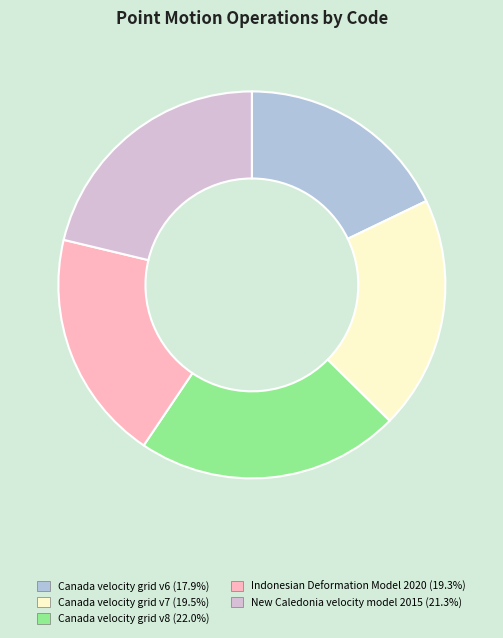

Which has a higher value, Indonesian Deformation Model 2020 or Canada velocity grid v8?

Canada velocity grid v8